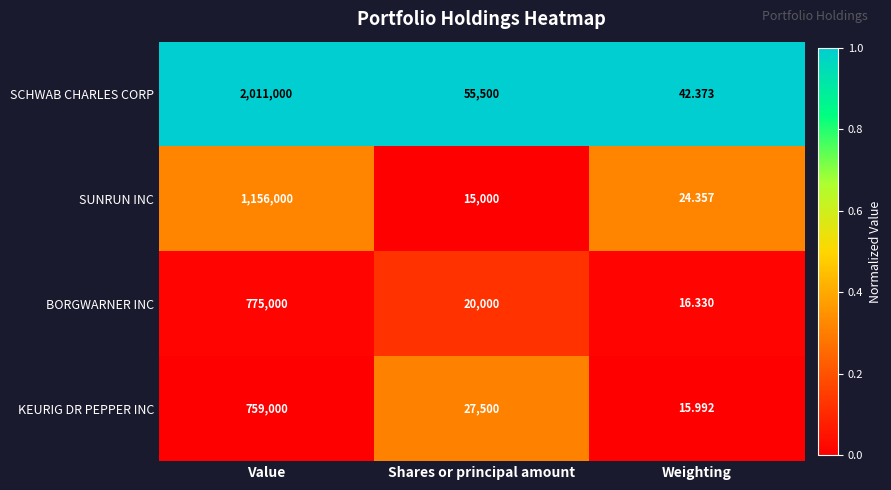

Where is SCHWAB CHARLES CORP nearest to the value 1005521?

Shares or principal amount